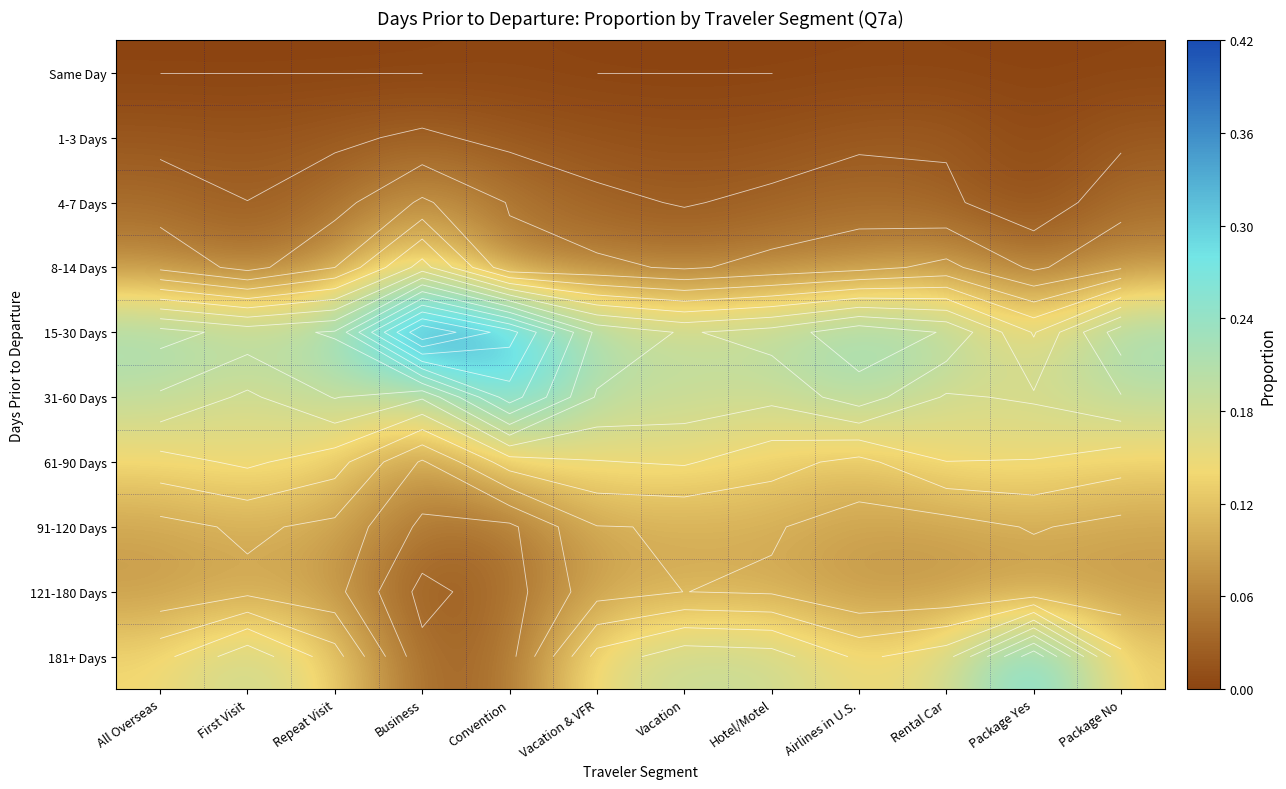

What is the spread (max minus min) of values at First Visit?

0.2